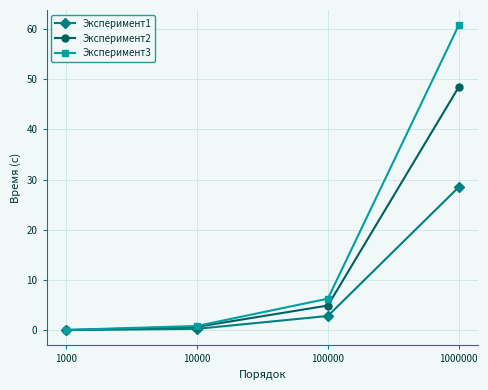

What value does the Эксперимент1 series have at 10000?

0.3